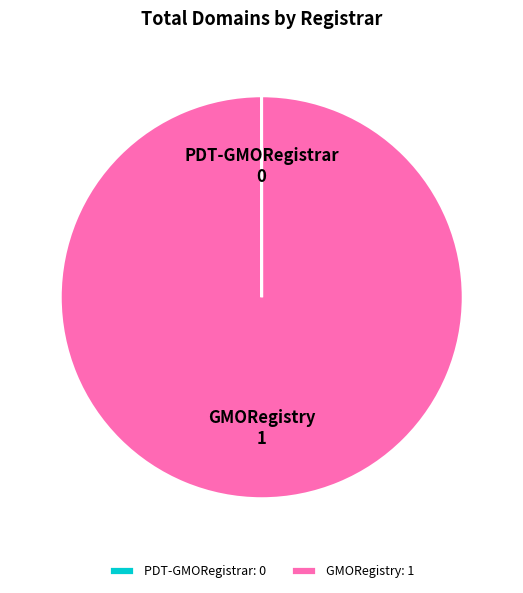

Is there a majority slice in this chart?

Yes